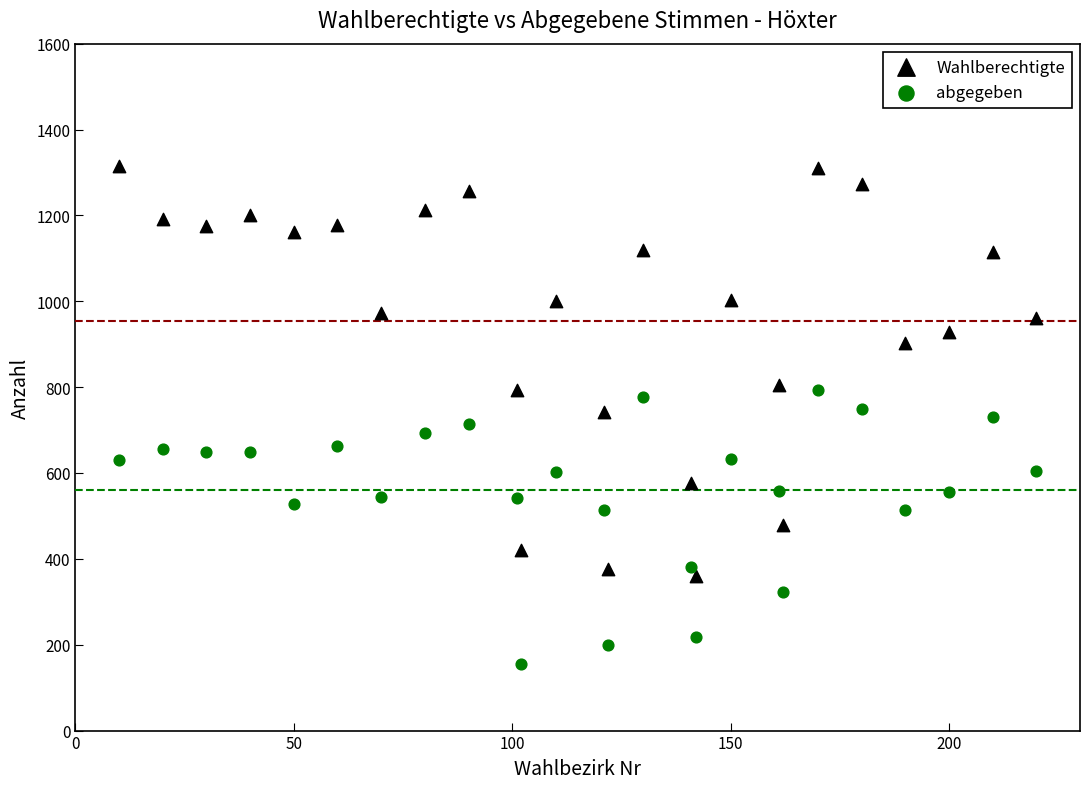

Which series reaches the maximum Y coordinate?

Wahlberechtigte